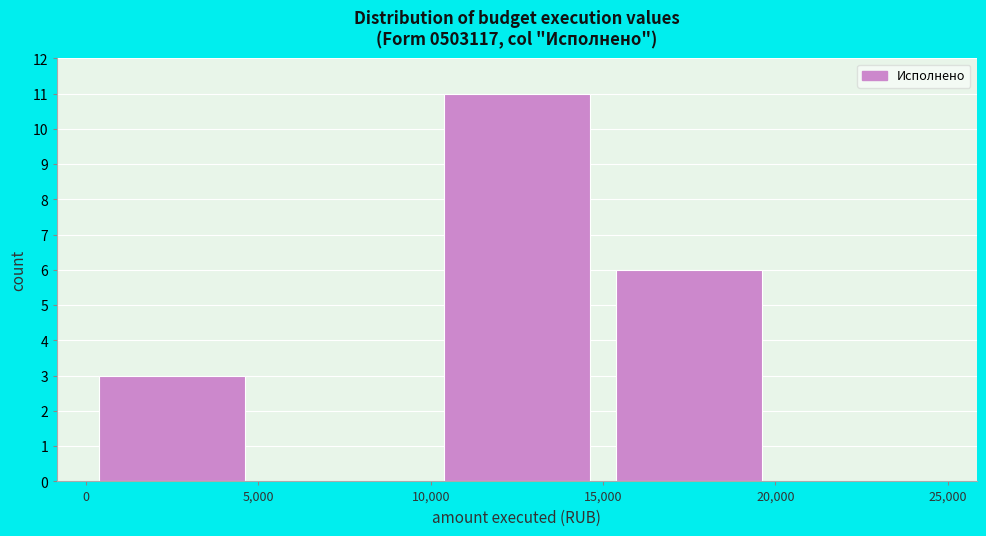

Reading left to right, list every bar in this chart as the range it spans on the x-axis followed by its height. The values are not printed on the chart, so give them approximately, as read against the axis.

0 to 5,000: 3
5,000 to 10,000: 0
10,000 to 15,000: 11
15,000 to 20,000: 6
20,000 to 25,000: 0